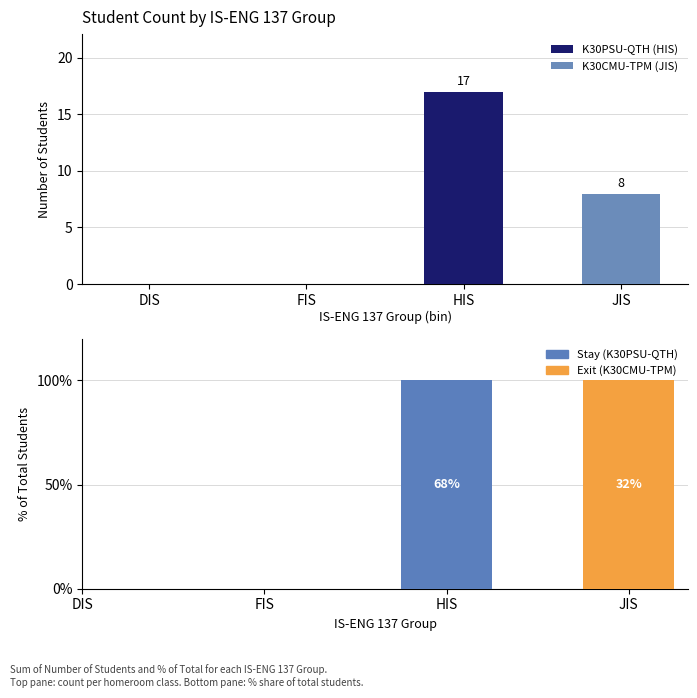

List the series in order of their overall mean, lowest first.

K30CMU-TPM (JIS), K30PSU-QTH (HIS)